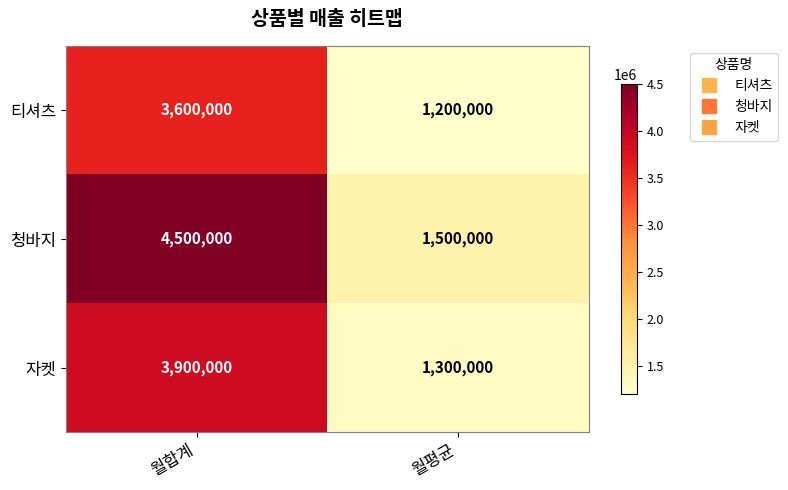

What is the average value of the 자켓 series?

2600000